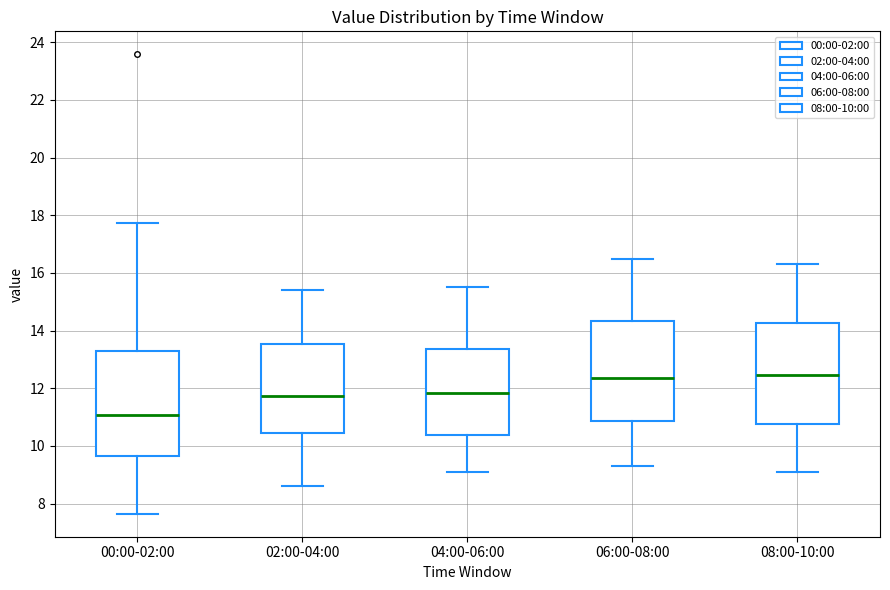

Where does the upper whisker of the box for 06:00-08:00 end on the y-axis? The values are not printed on the chart, so give them approximately, as read against the axis.

16.6